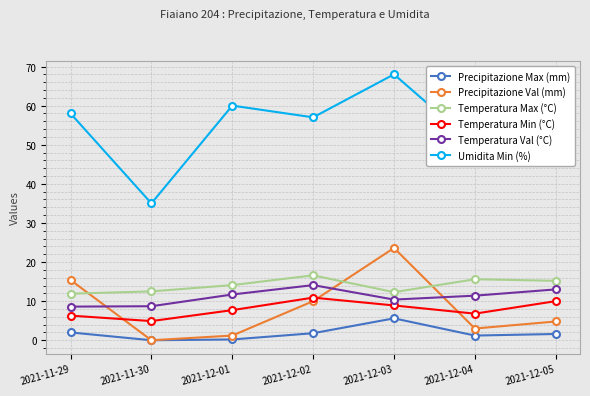

True or false: Precipitazione Val (mm) has more than 2 interior local peaks.

False